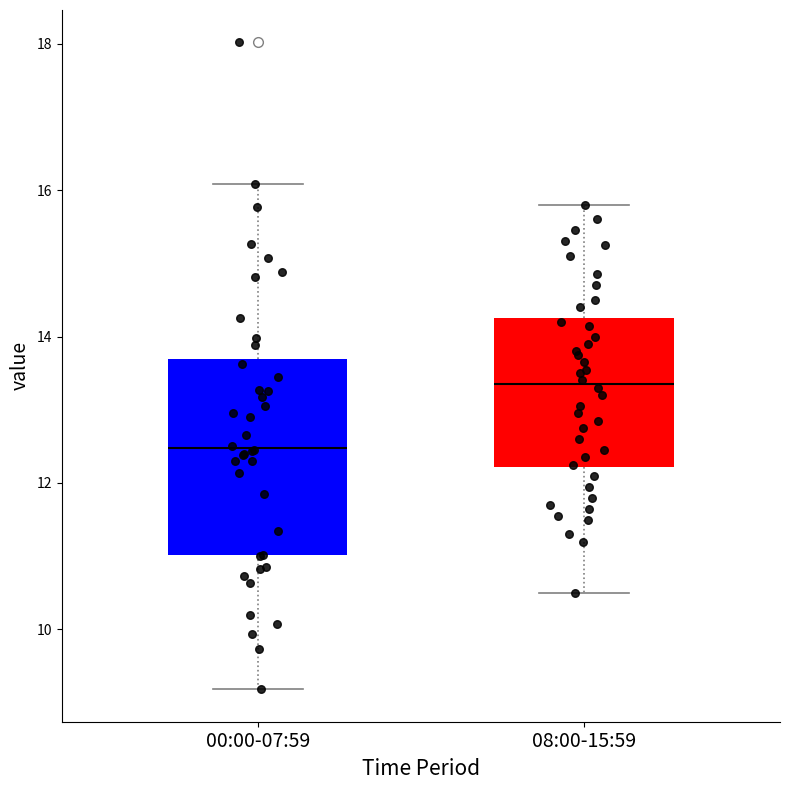

Reading left to right, transcribe this box plot: for each box, give where its median line is, the range the box spans, and where its two whiskers end, as read against the y-axis. The values are not printed on the chart, so give them approximately, as read against the axis.

00:00-07:59: median 12.4, box 11.0 to 13.6, whiskers 9.2 to 16.0
08:00-15:59: median 13.4, box 12.2 to 14.2, whiskers 10.6 to 15.8